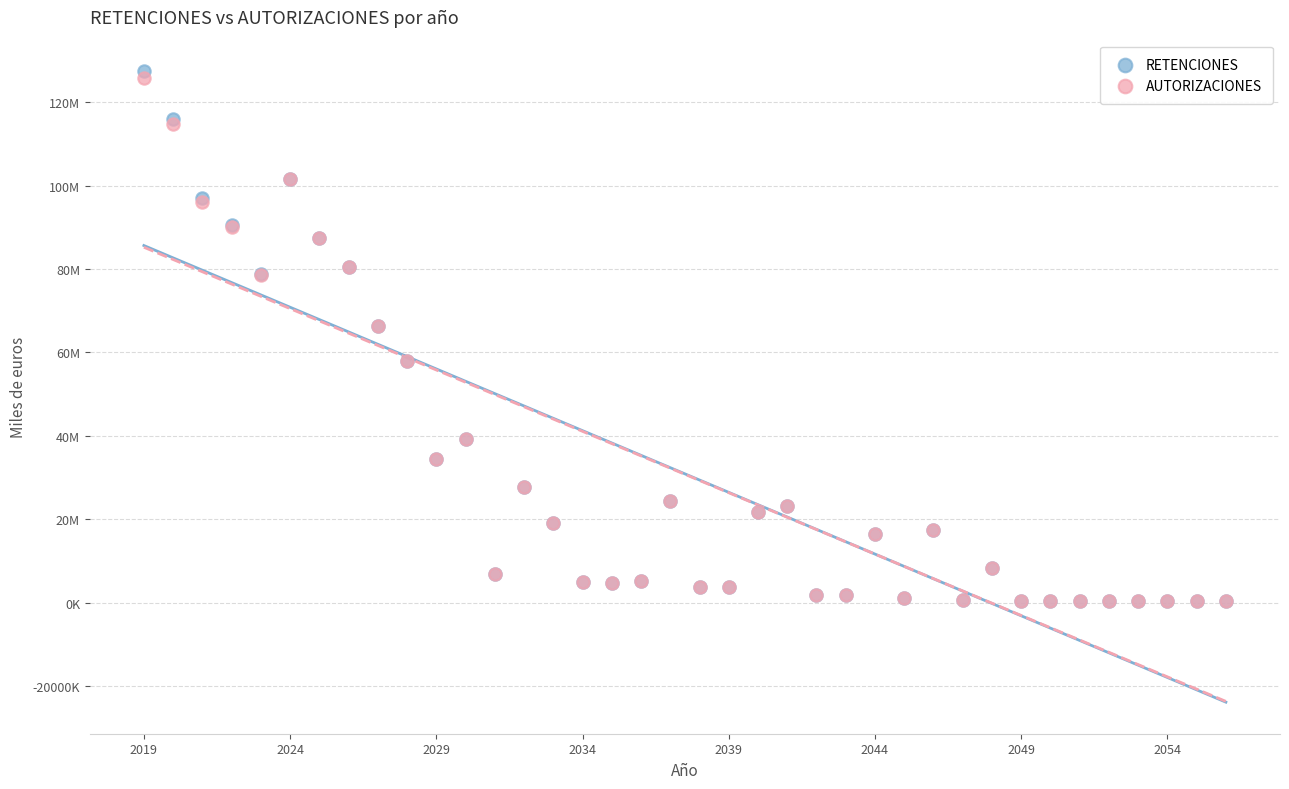

Which series has the widest spread of Y values?

RETENCIONES